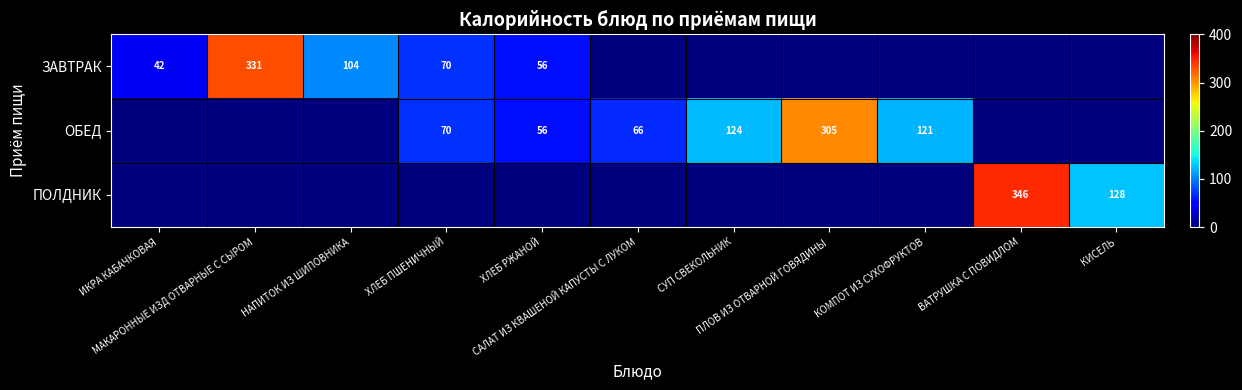

Is the value of ОБЕД at ВАТРУШКА С ПОВИДЛОМ greater than the value of ЗАВТРАК at ВАТРУШКА С ПОВИДЛОМ?

No